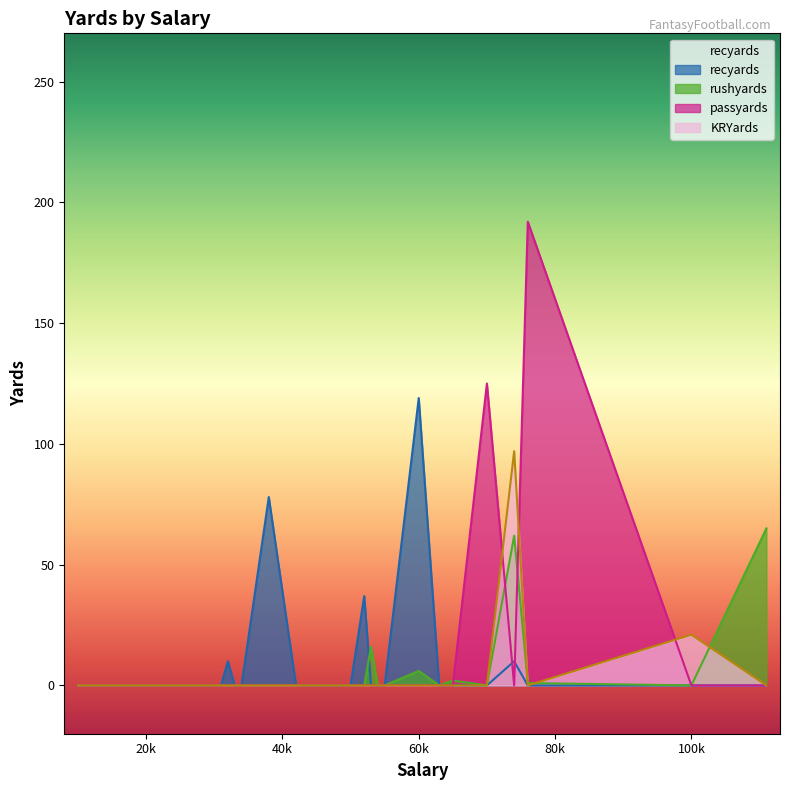

What is the maximum value for recyards?

119